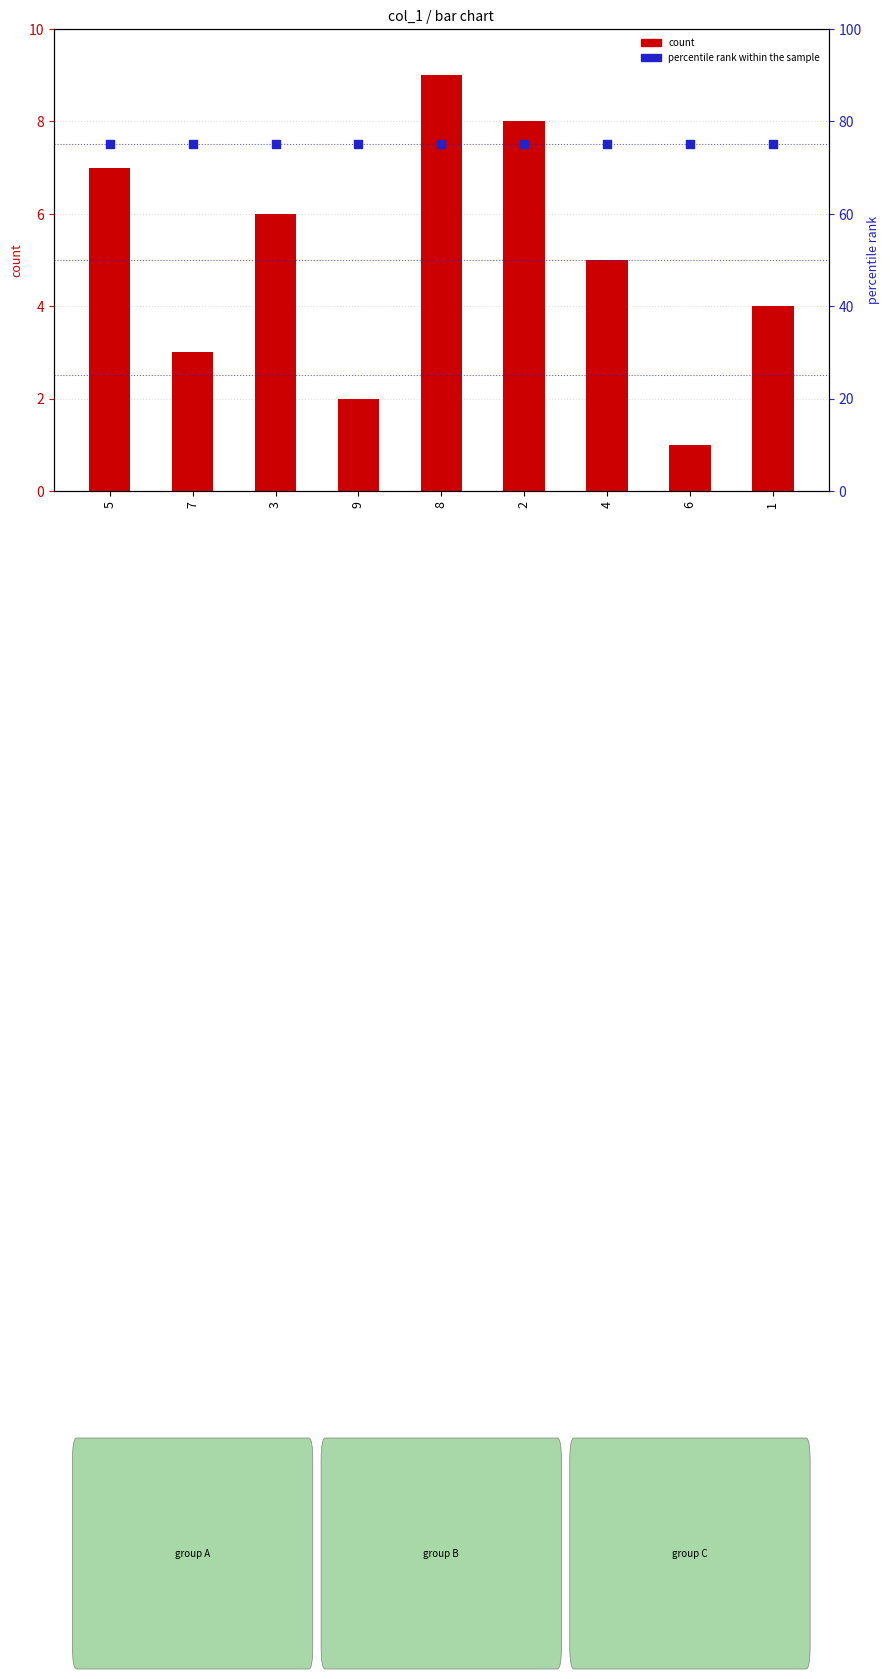

Which series has the largest Y range (max minus min)?

count